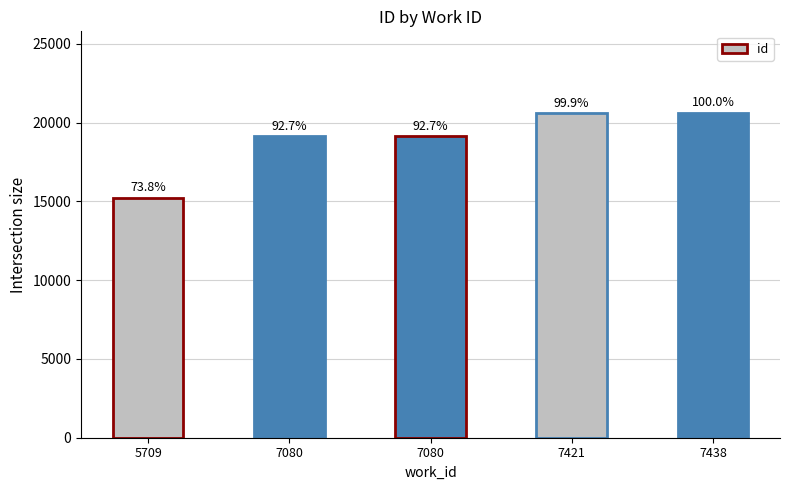

Reading left to right, extract all data points from this chart.

15235	19123	19125	20611	20630